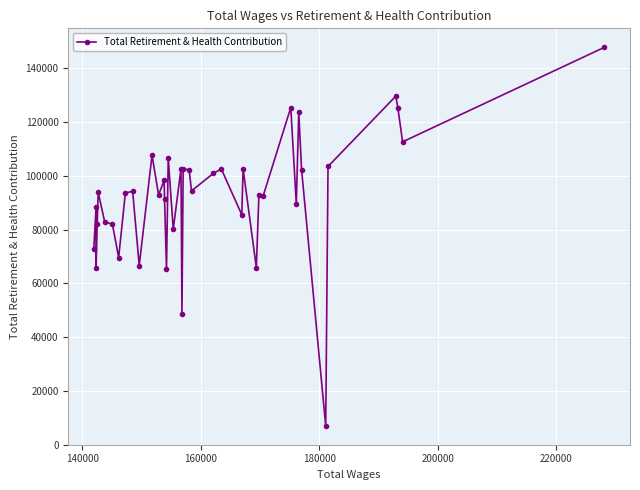

What is the value of the 4th point from the left?

82046